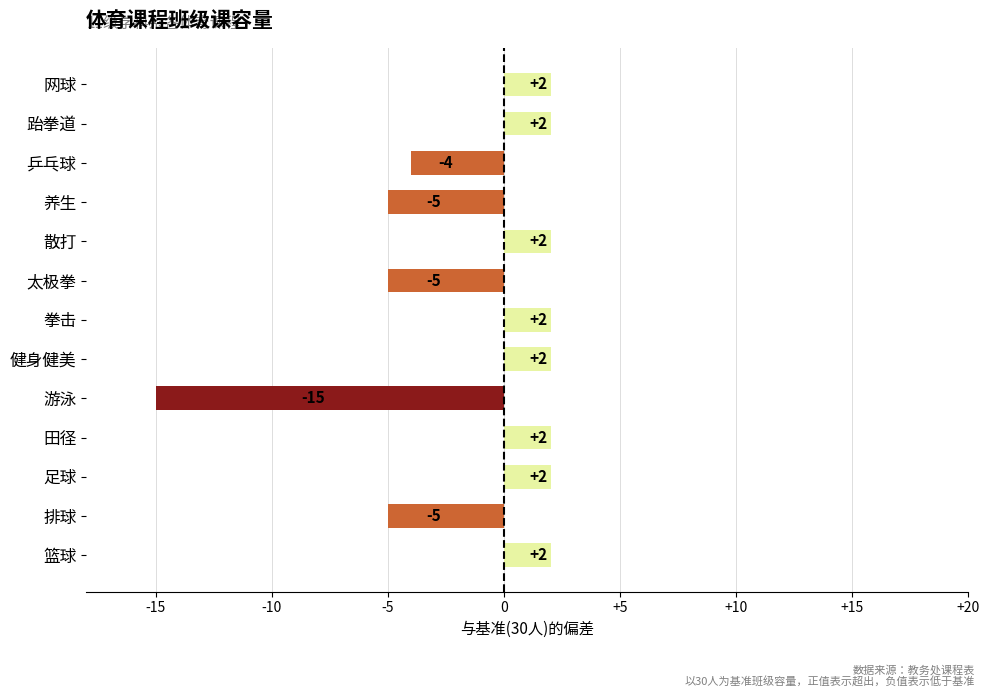

What is the greatest value displayed?

2